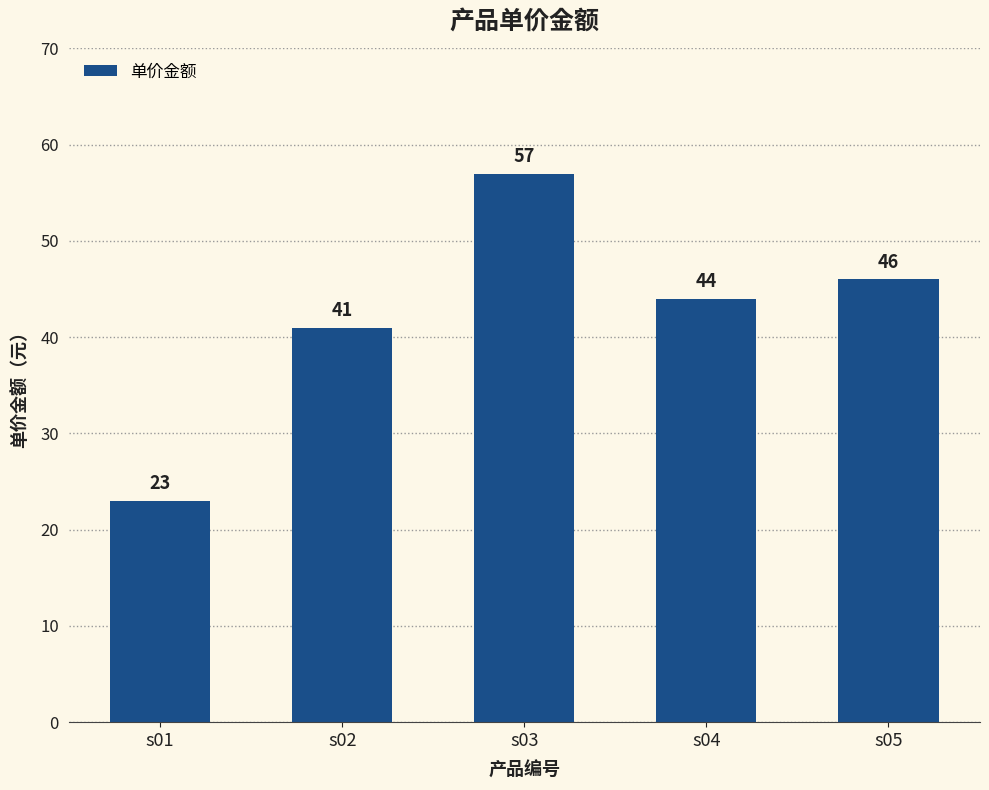

At which label does the data first exceed 44?

s03